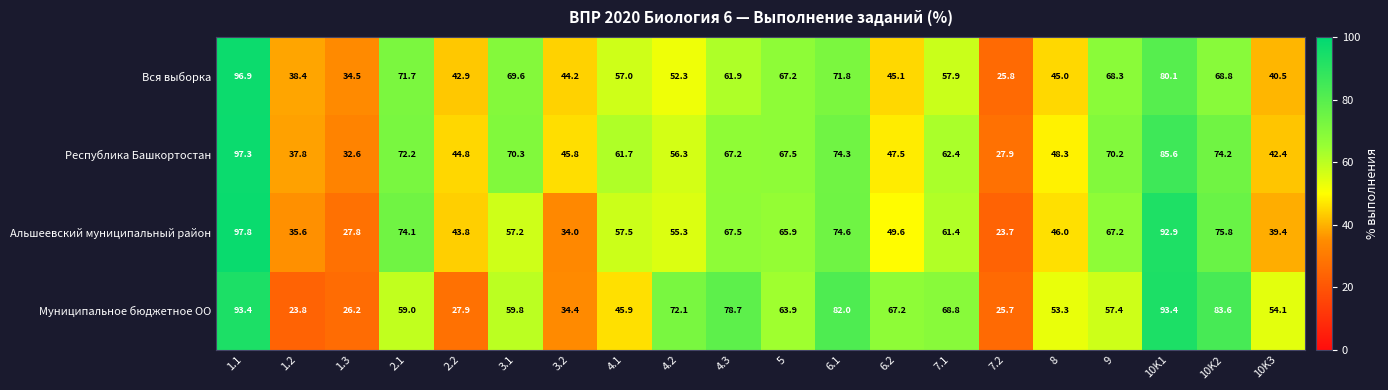

Rank the series by their maximum value, from lowest to highest.

Муниципальное бюджетное ОО, Вся выборка, Республика Башкортостан, Альшеевский муниципальный район